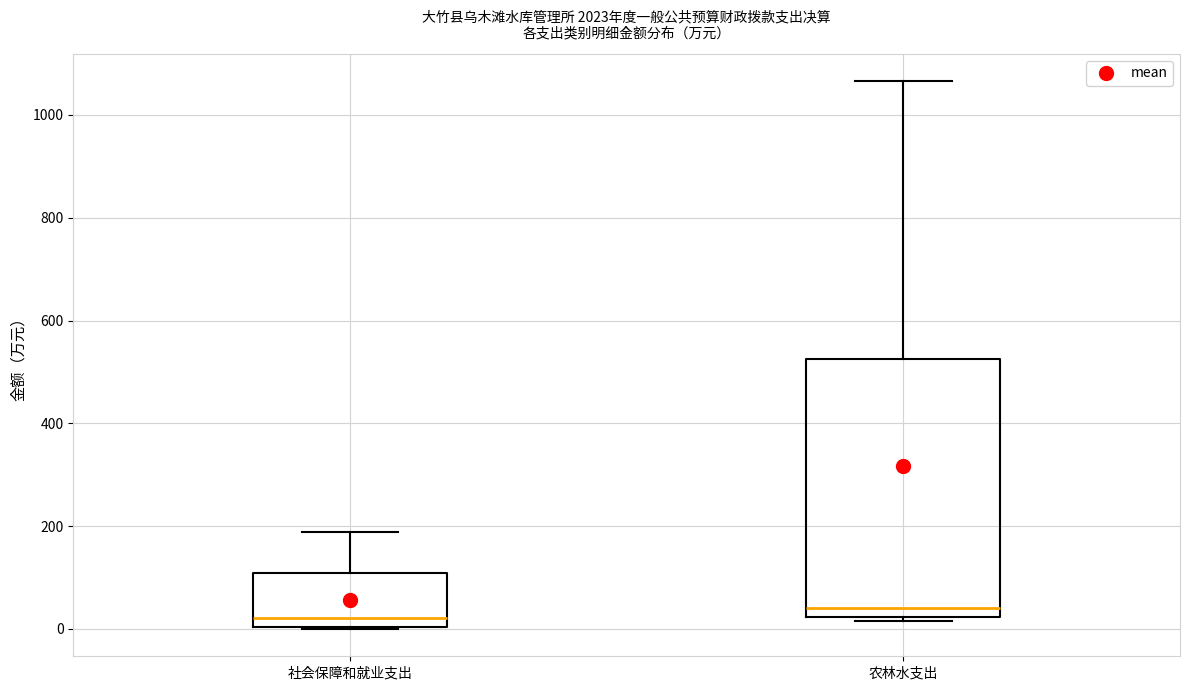

Which box is the tallest, from its lower edge to its upper edge?

农林水支出